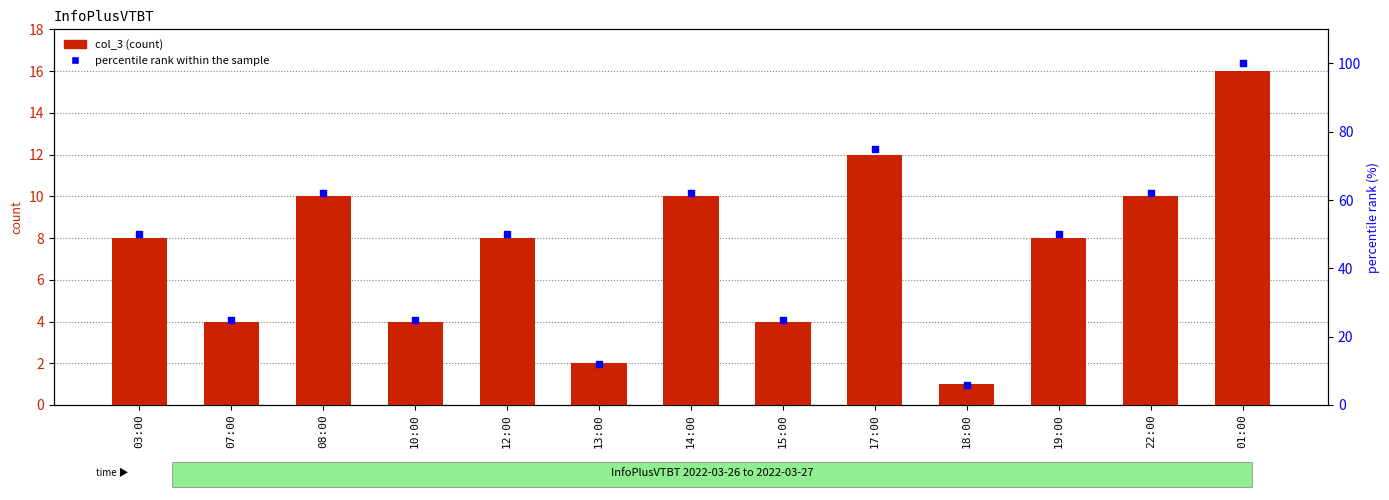

At which category is the sum across all series the highest?

01:00